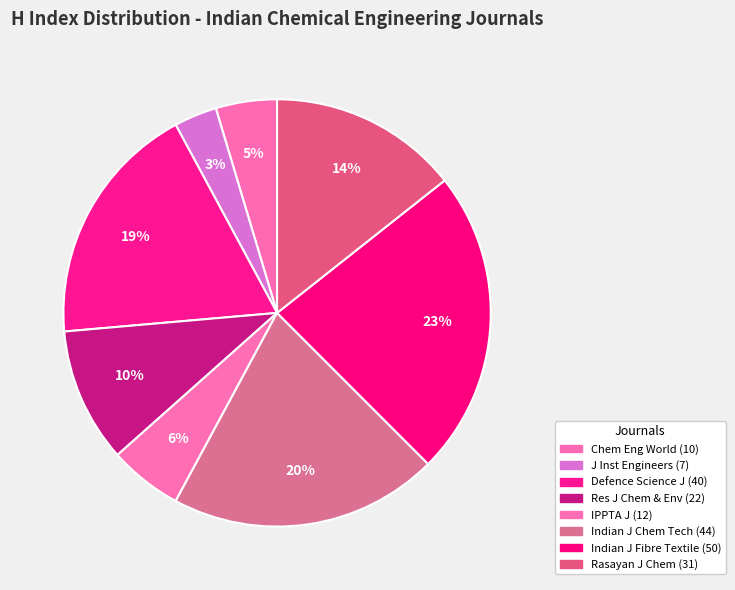

How many slices are in this pie chart?

8